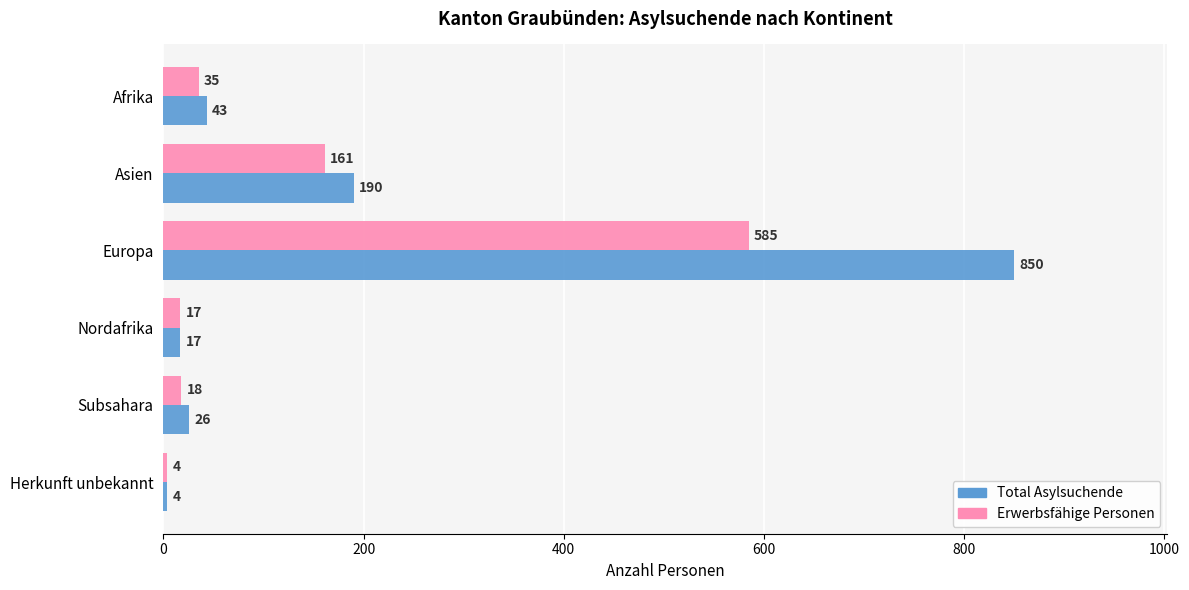

At which label is Total Asylsuchende closest to 427?

Asien